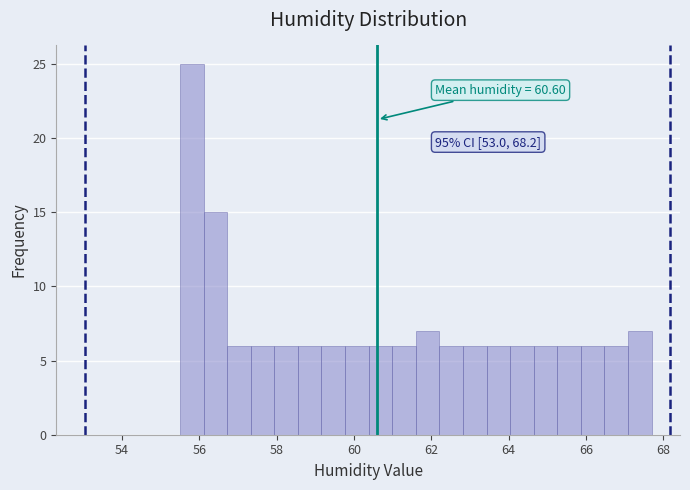

Around what value on the x-axis is the tallest bar? Give the approximate position of its centre, as read against the axis.

55.8